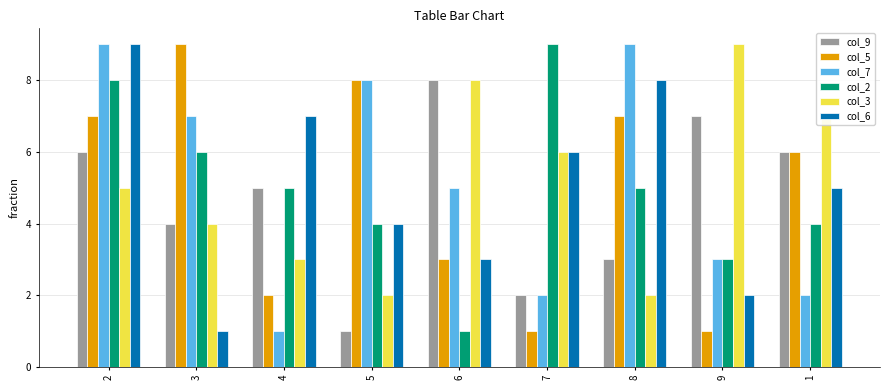

How many data points in col_7 are less than 5?

4